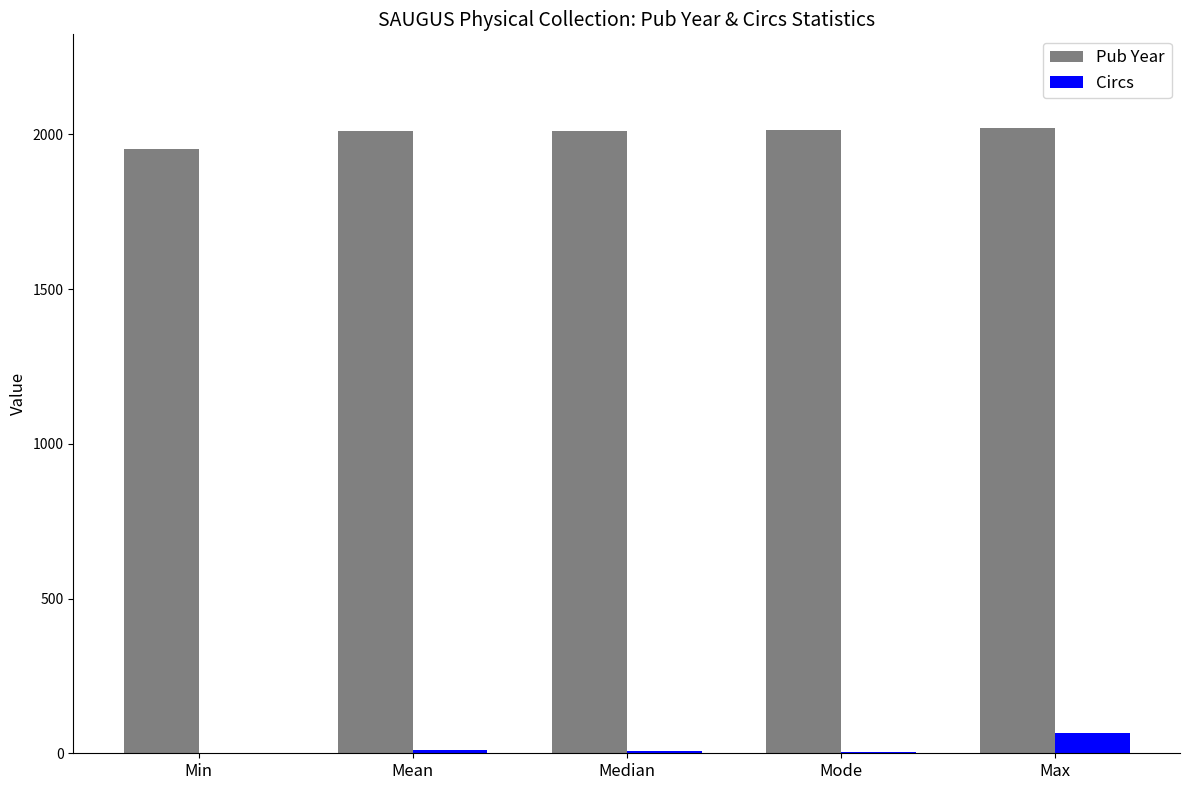

How many groups of bars are there?

5